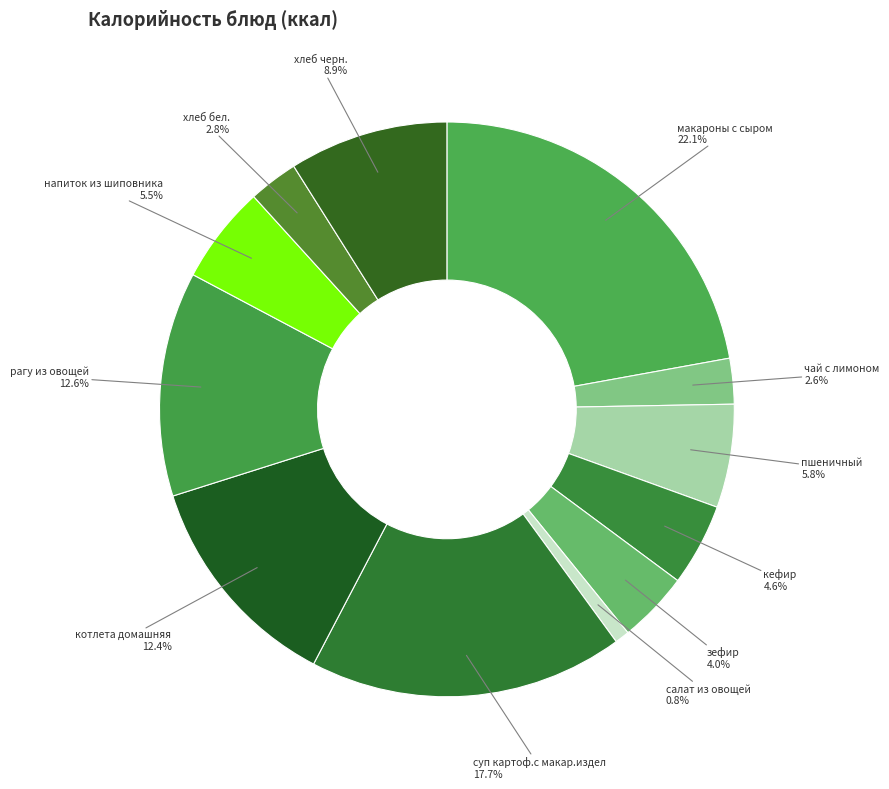

Combined, what portion of the pie is котлета домашняя and макароны с сыром?

34.6%